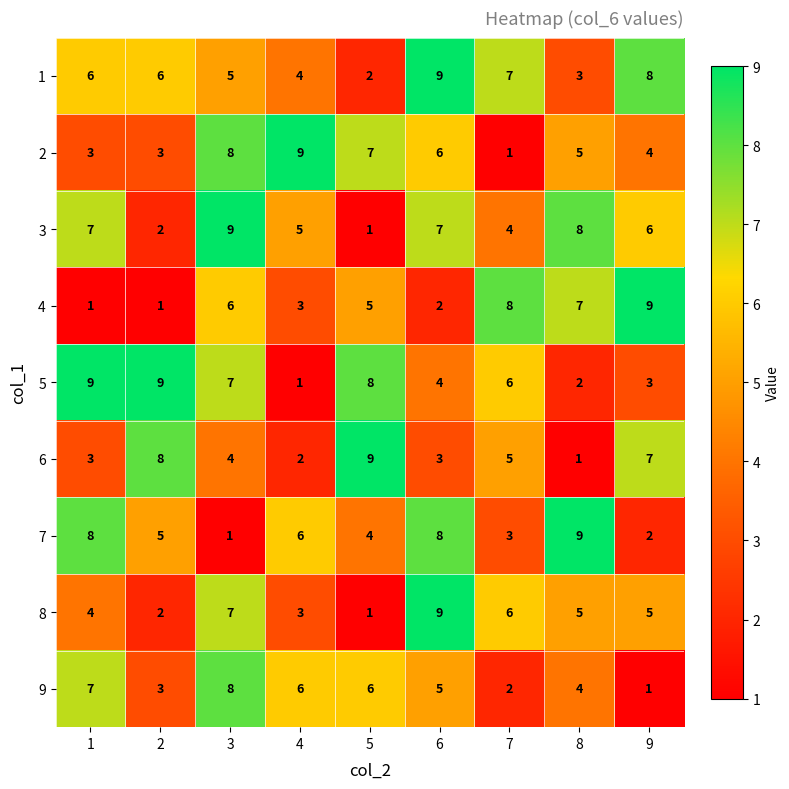

What is the difference between the highest and lowest values at 5?

8